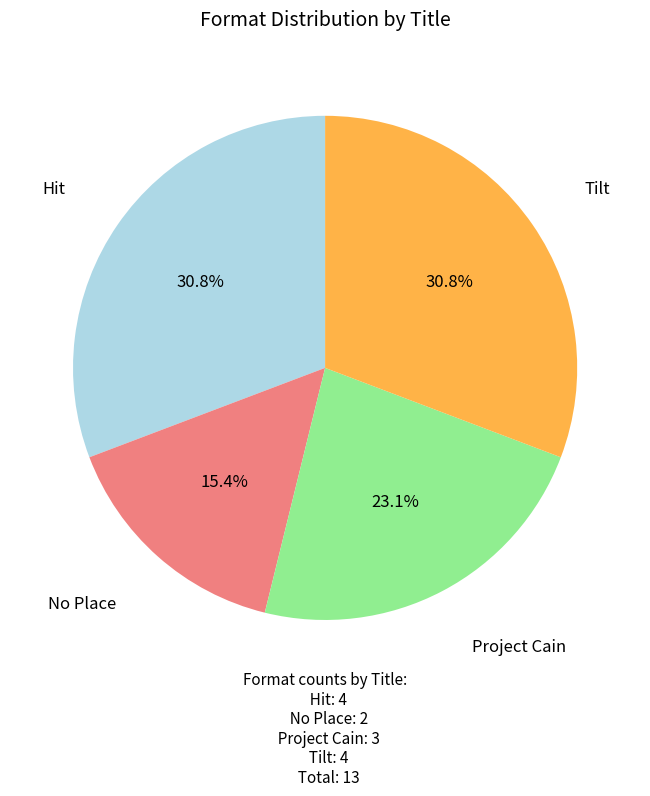

To the nearest percent, what is the difference between the Project Cain and Hit slice percentages?

8%